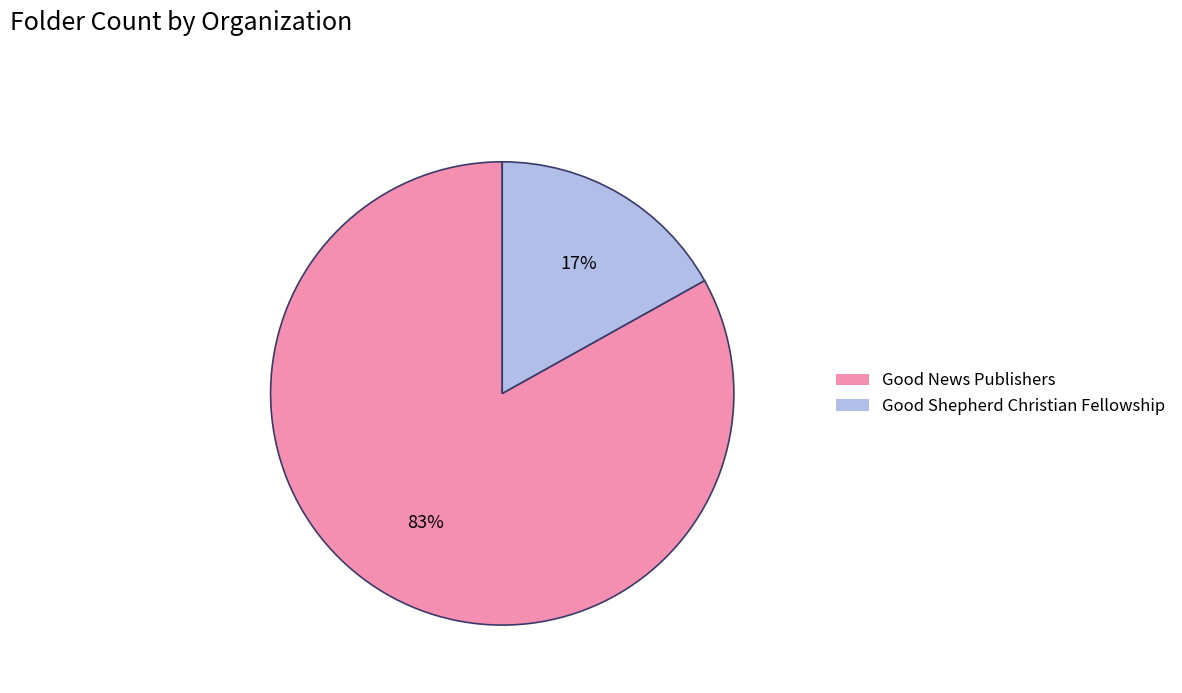

What percentage is the Good Shepherd Christian Fellowship slice, to the nearest percent?

17%